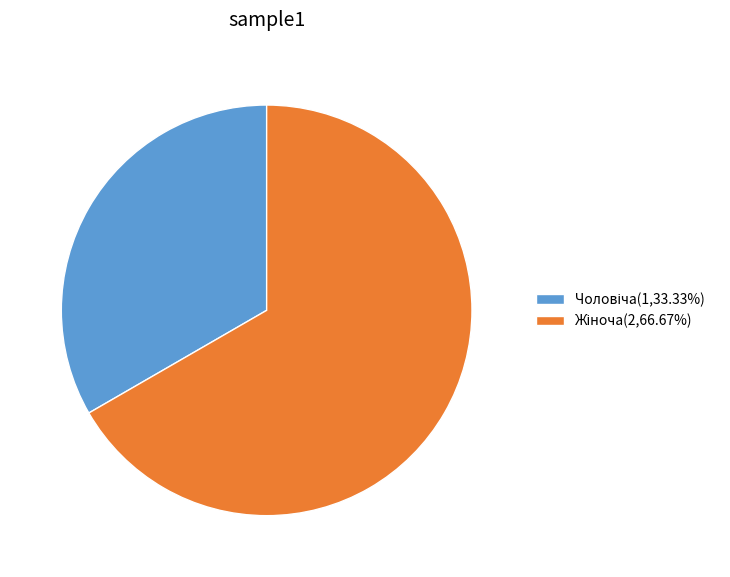

What is the smallest slice in the pie chart?

Чоловіча